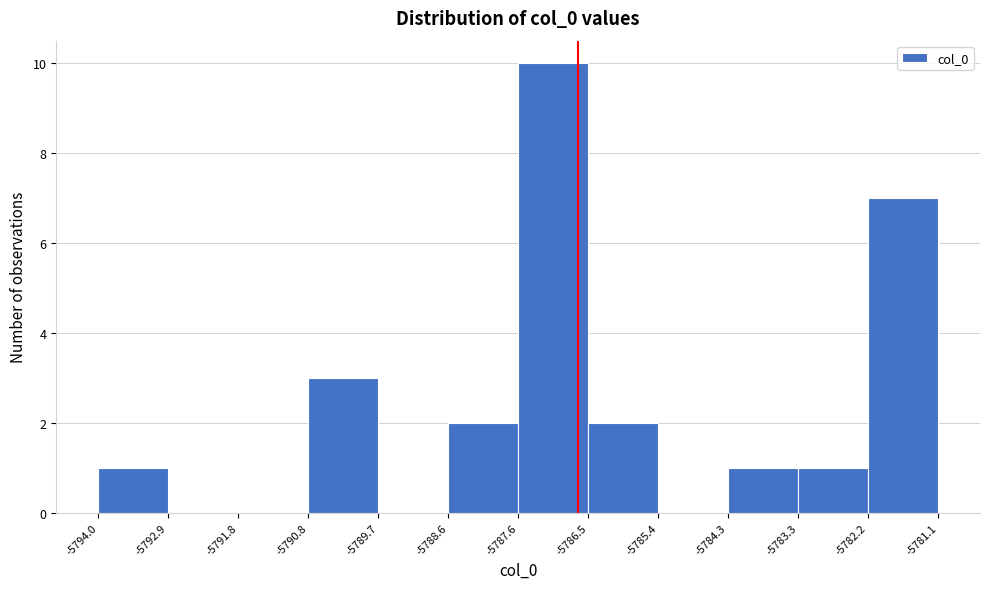

Over which range of the x-axis is the bar tallest?

-5787.6 to -5786.5